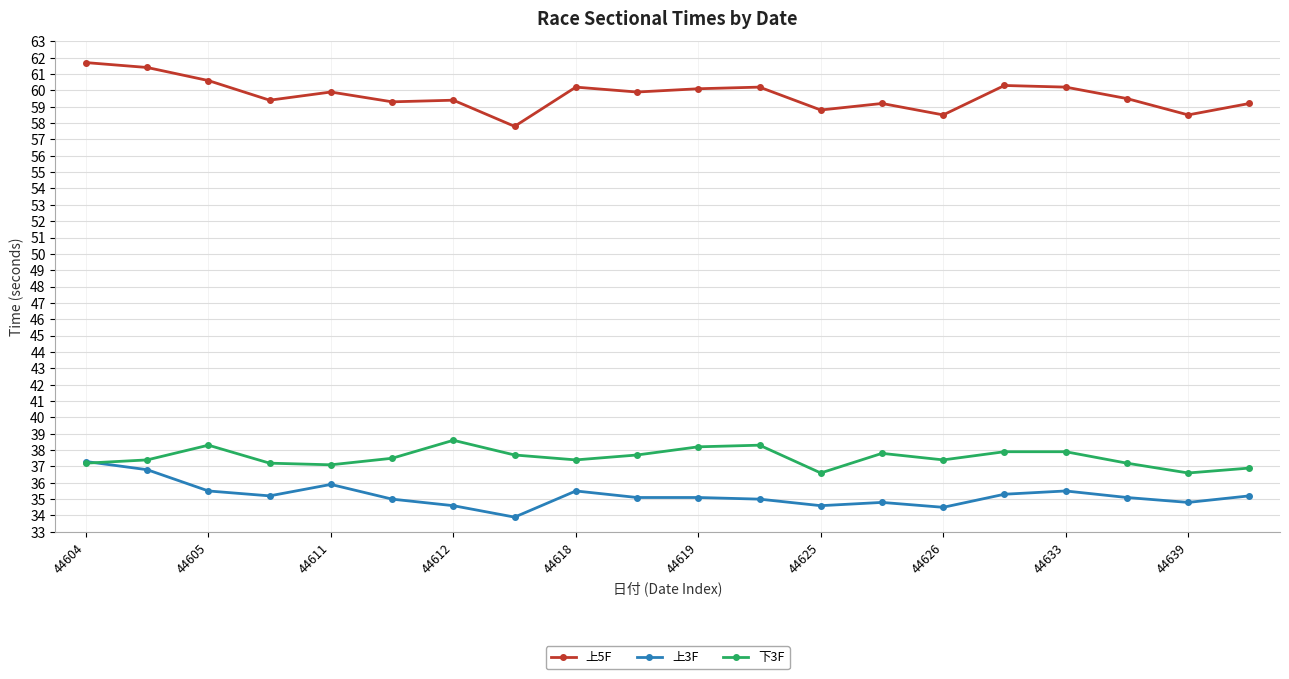

True or false: 上5F and 上3F intersect in this chart.

False